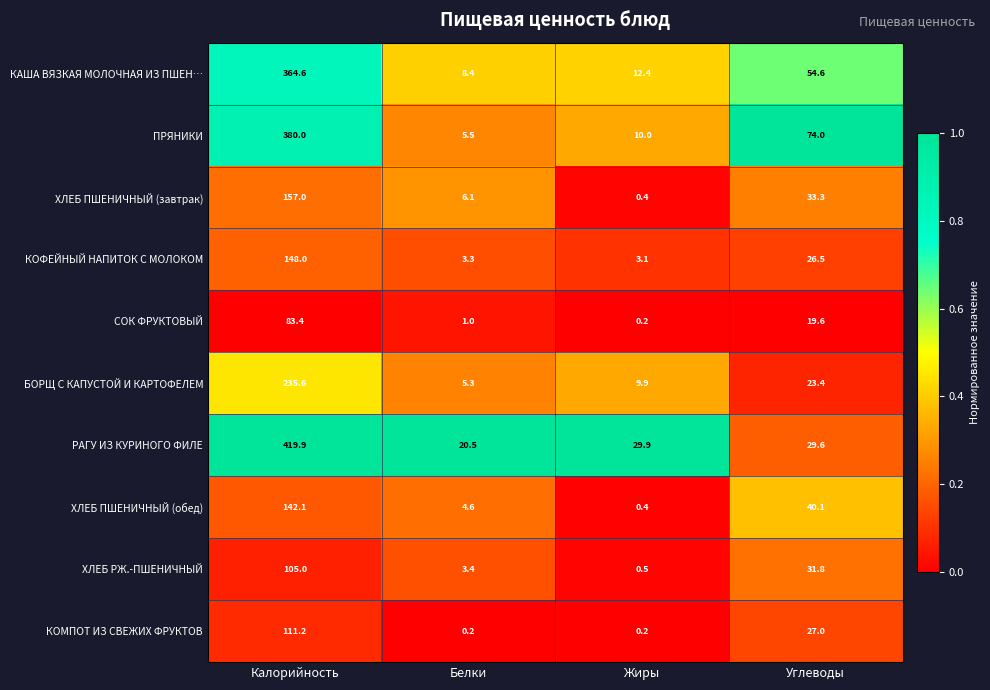

What is the difference between the highest and lowest values at Белки?

20.3